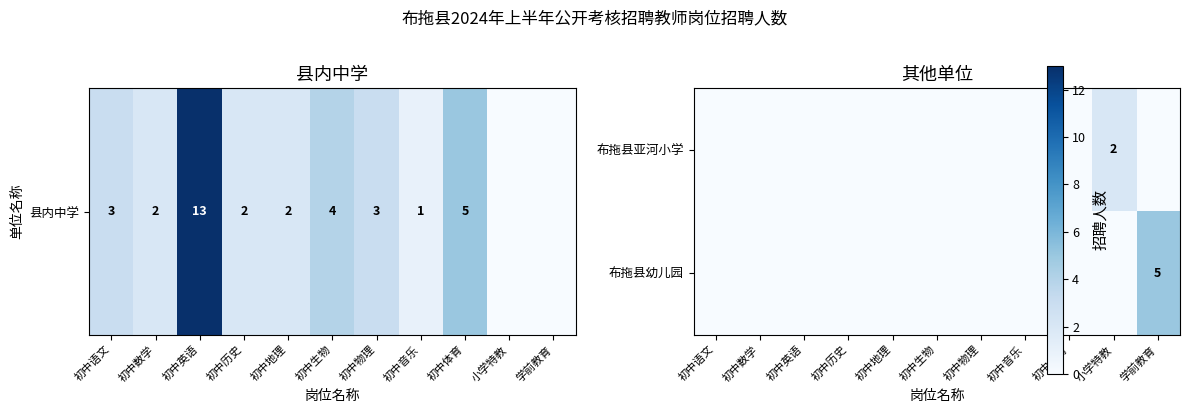

At which category does the chart reach its peak across all series?

学前教育